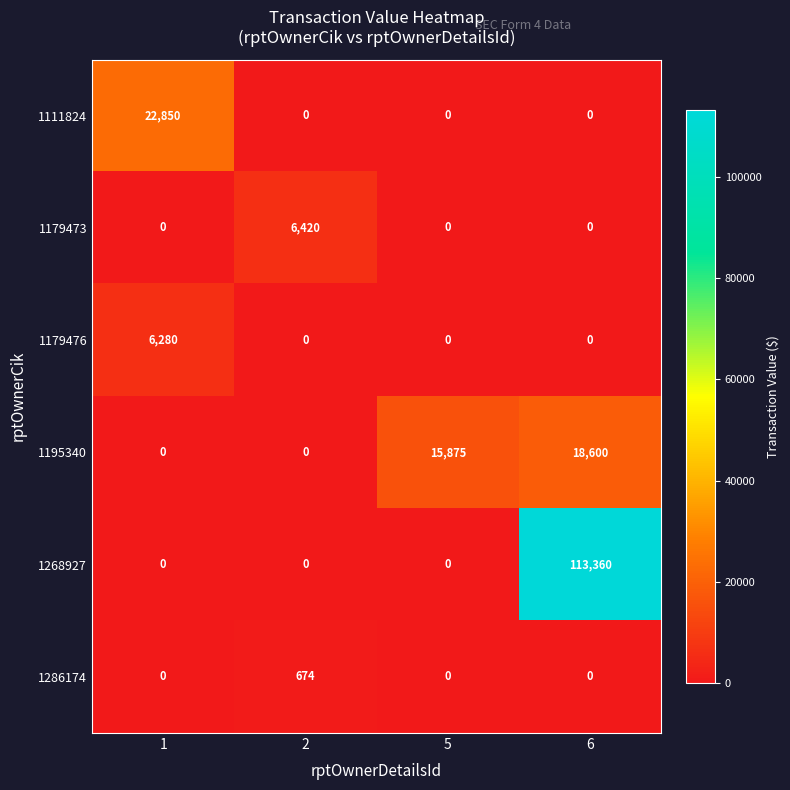

What is the highest value of the 1179476 series?

6280